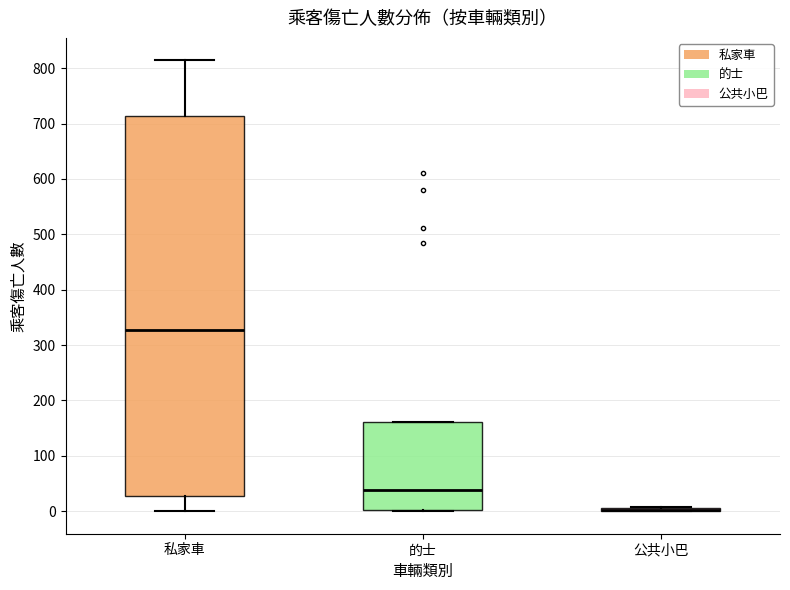

Where is the upper edge of the box for 私家車 on the y-axis? The values are not printed on the chart, so give them approximately, as read against the axis.

710